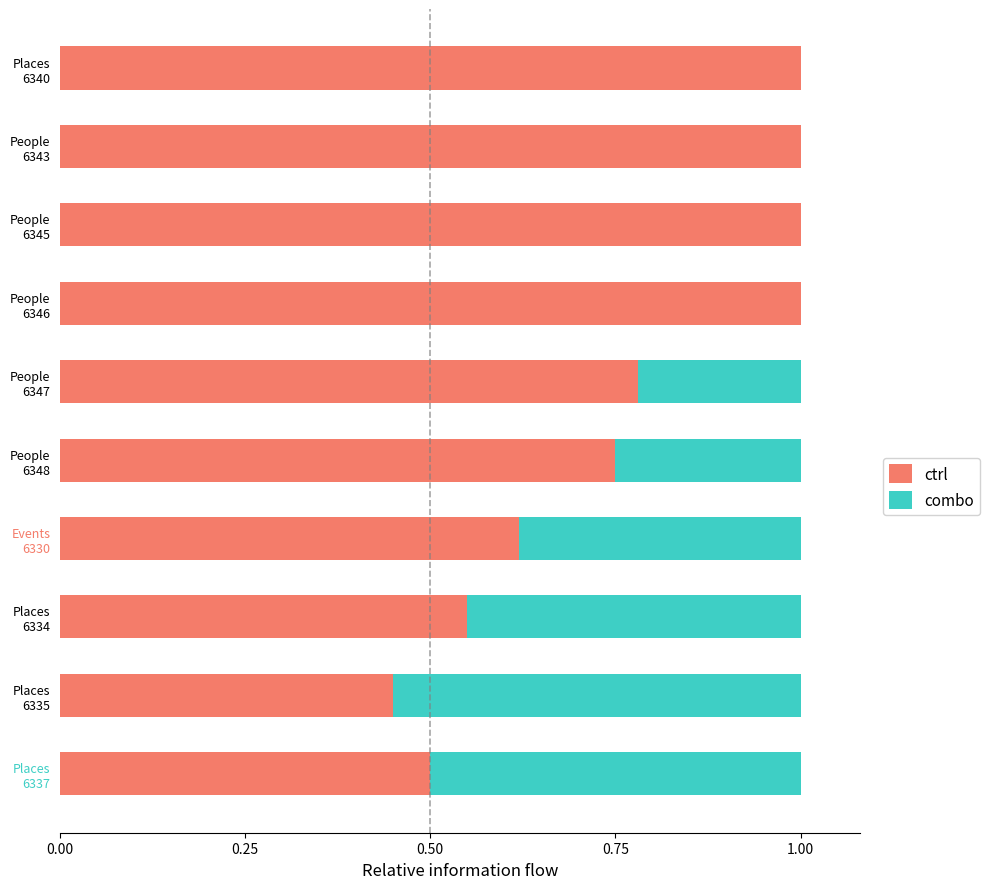

What is the sum of all ctrl values?

7.7